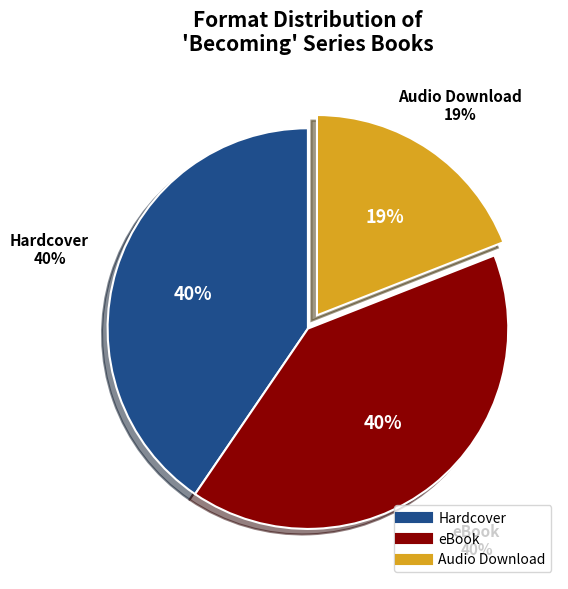

Is eBook the majority of the pie?

No